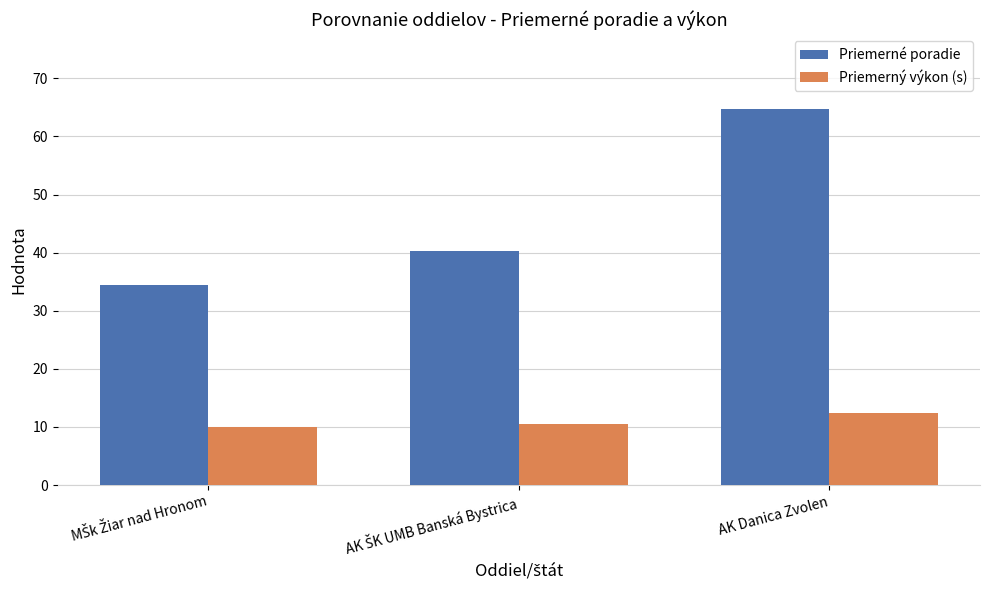

The Priemerný výkon (s) series shows 18.3 at AK Danica Zvolen. True or false?

False